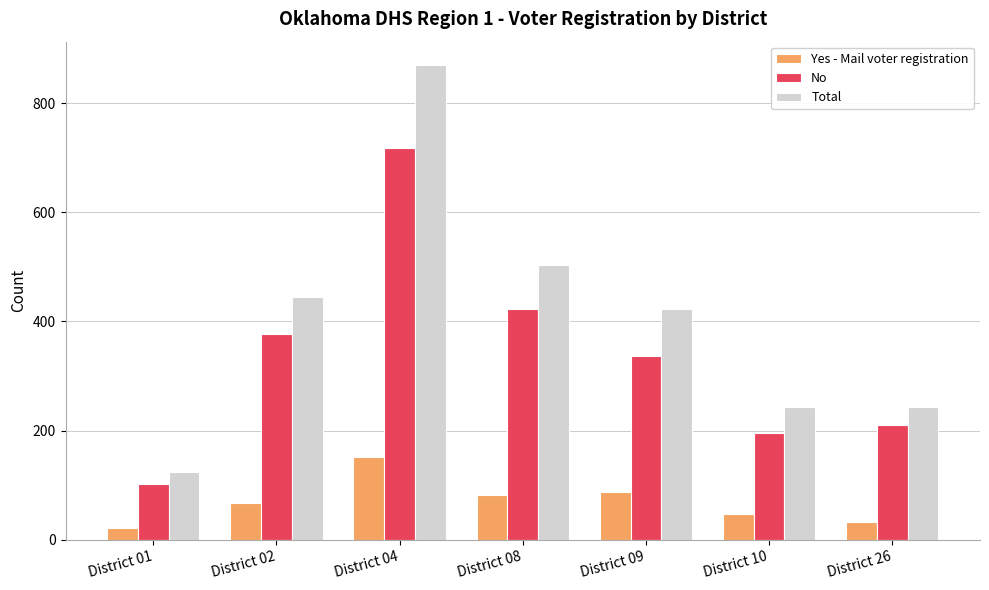

At which category is the sum across all series the highest?

District 04